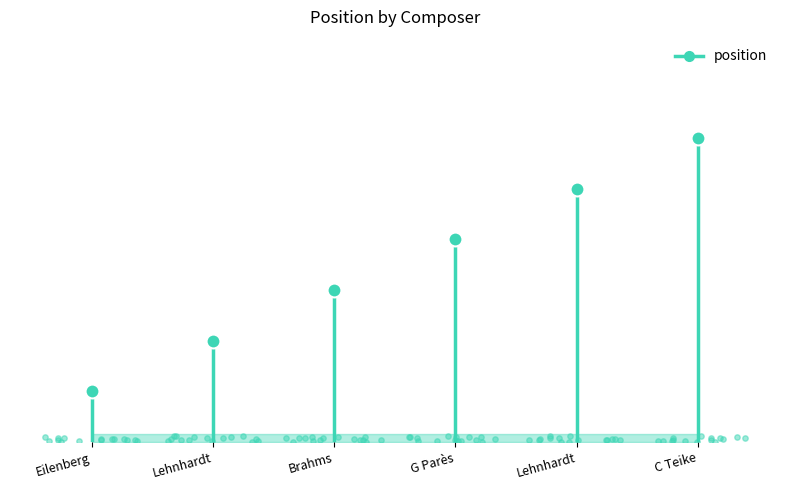

Between G Parès and Brahms, which is larger?

G Parès